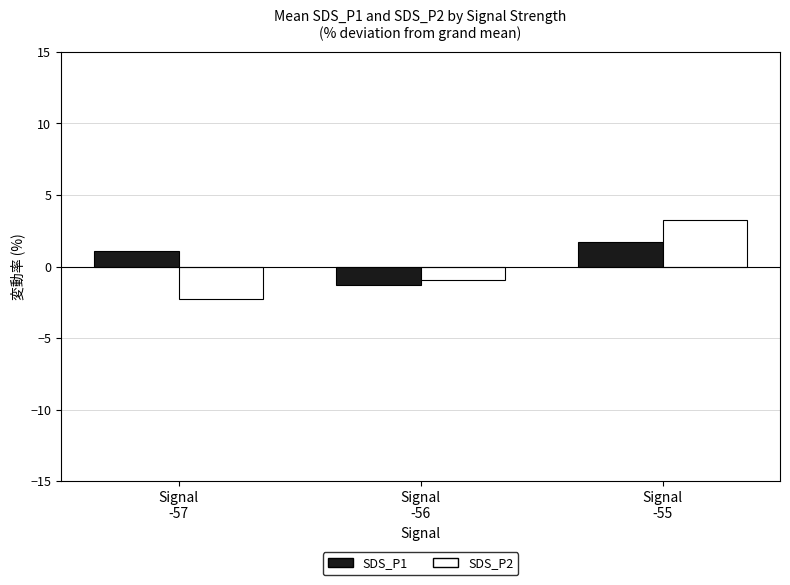

At which label is SDS_P2 closest to 0?

Signal
-56